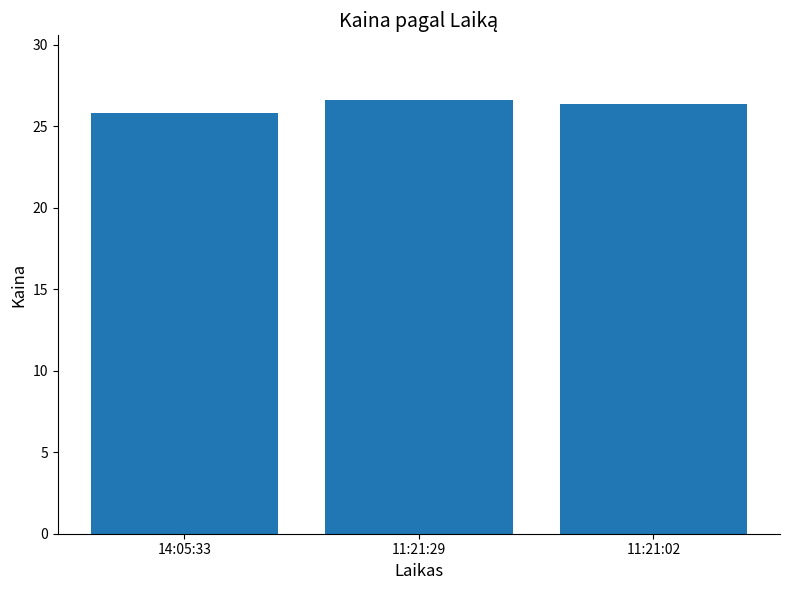

What is the label of the 3rd bar from the left?

11:21:02